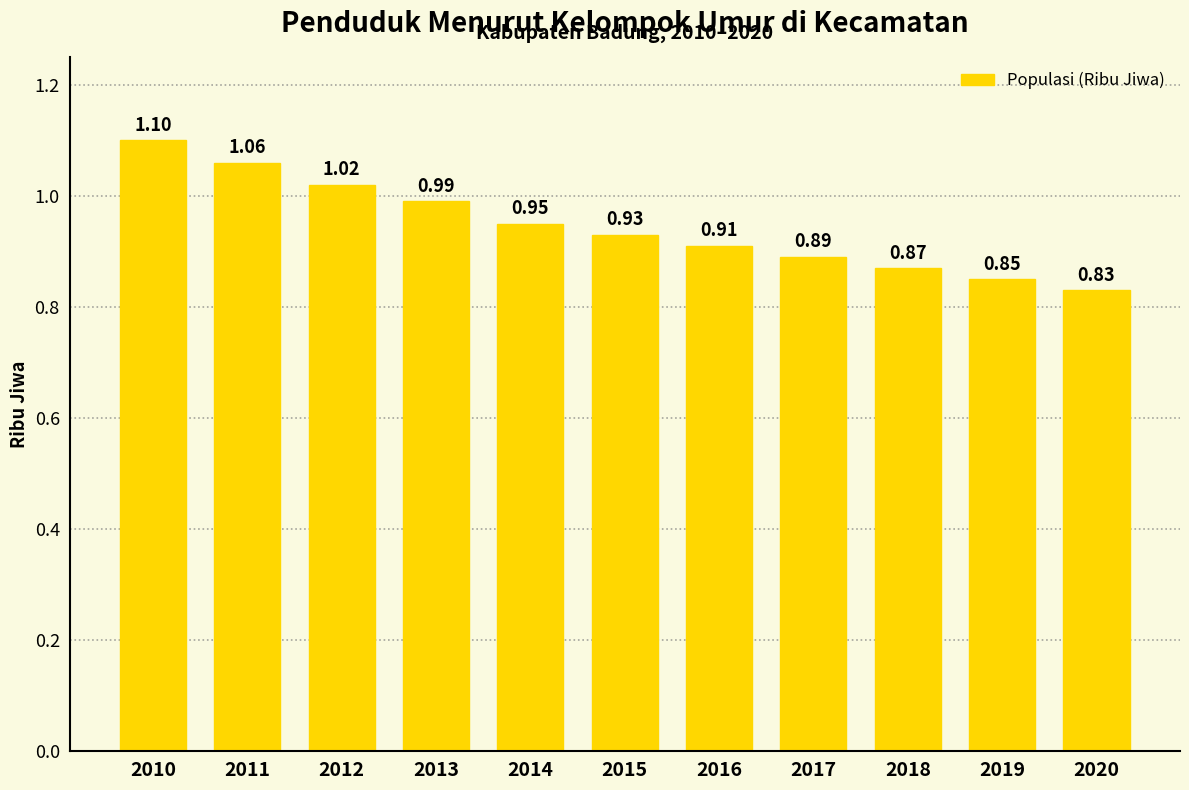

List the labels in order of value, smallest first.

2020, 2019, 2018, 2017, 2016, 2015, 2014, 2013, 2012, 2011, 2010